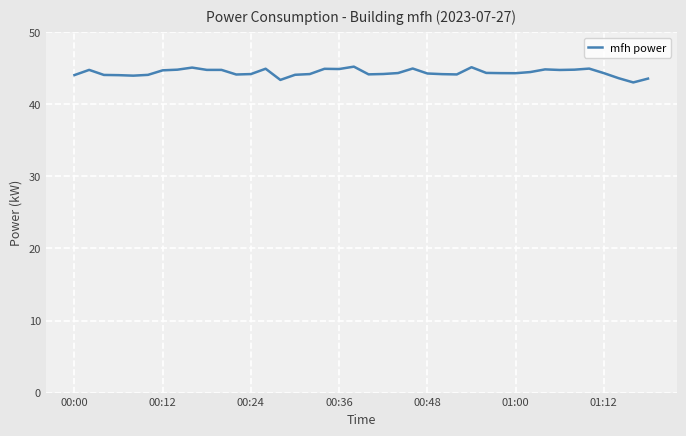

What is the greatest value displayed?

45.2